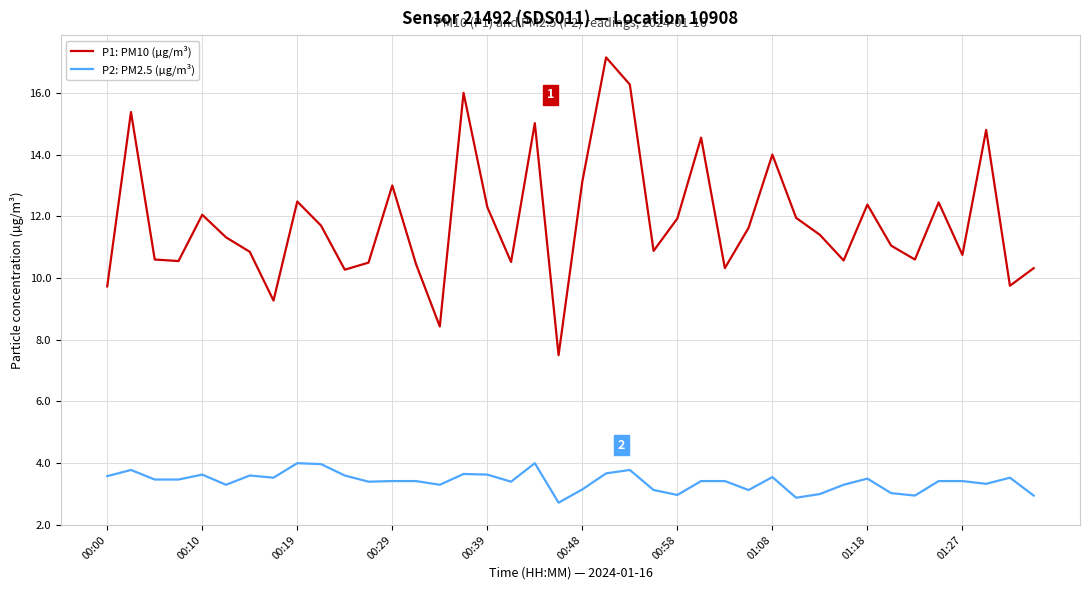

Which series has the largest total across all categories?

P1: PM10 (µg/m³)